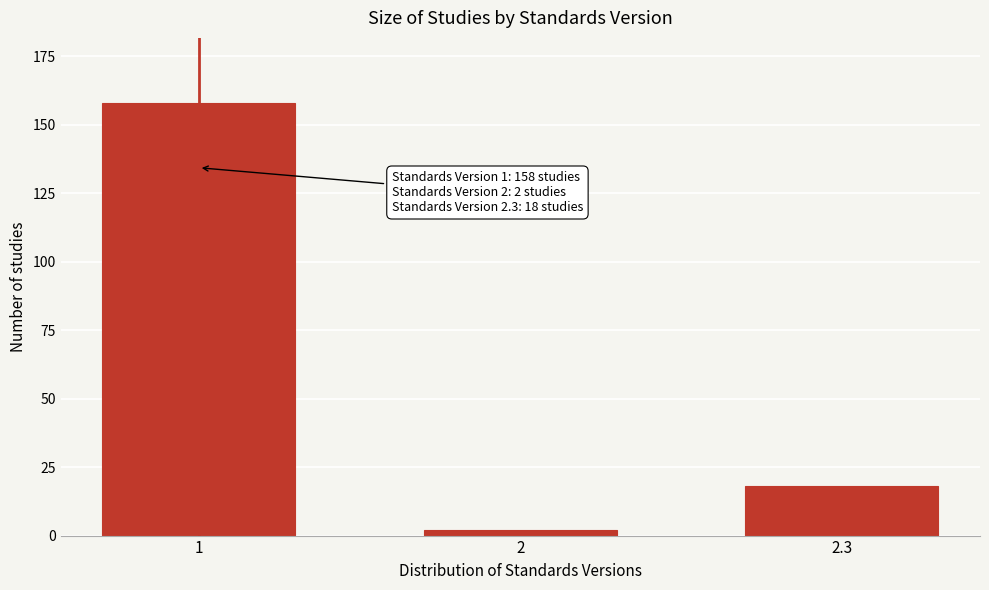

Reading left to right, what are all the values shown in this chart?

158	2	18